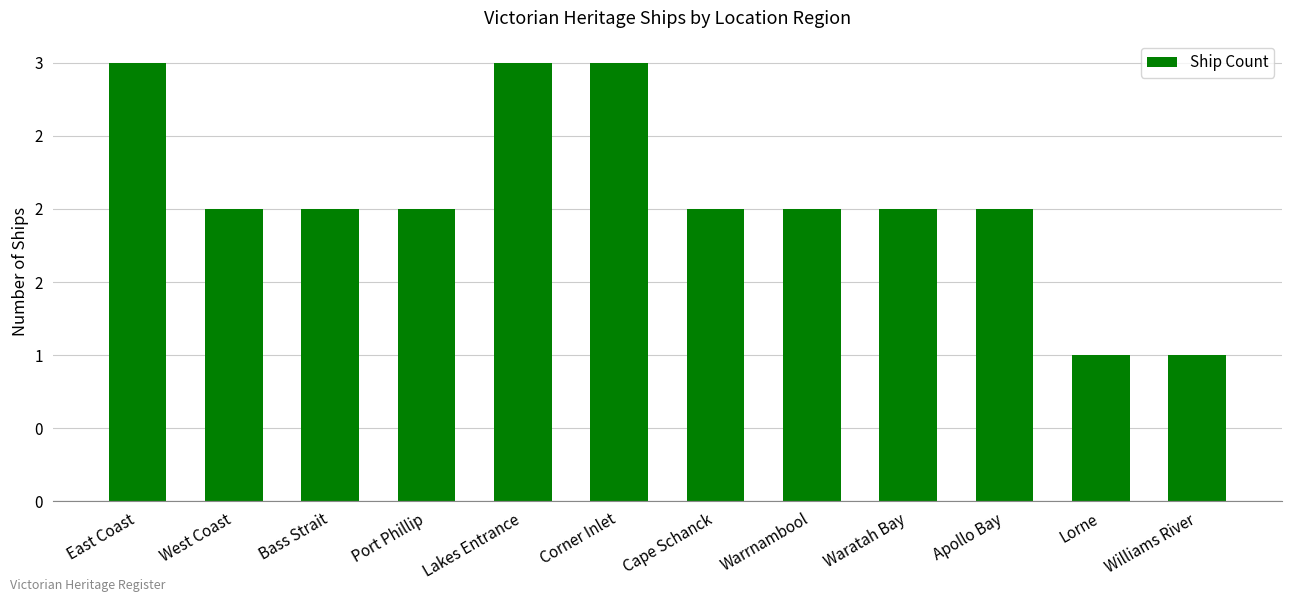

Are the bars horizontal?

No